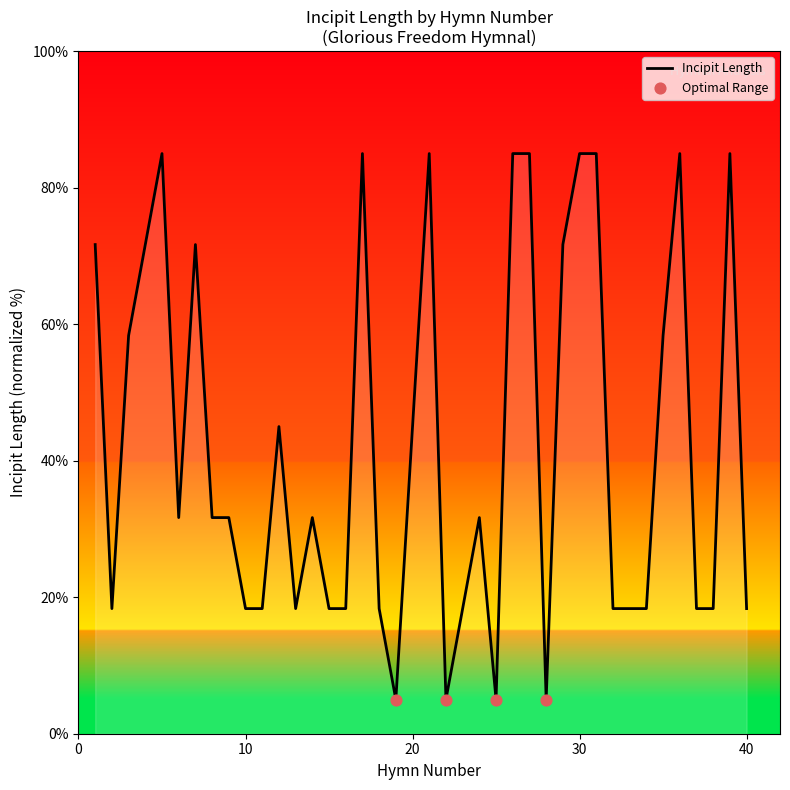

What is the maximum value shown in the chart?

85.0